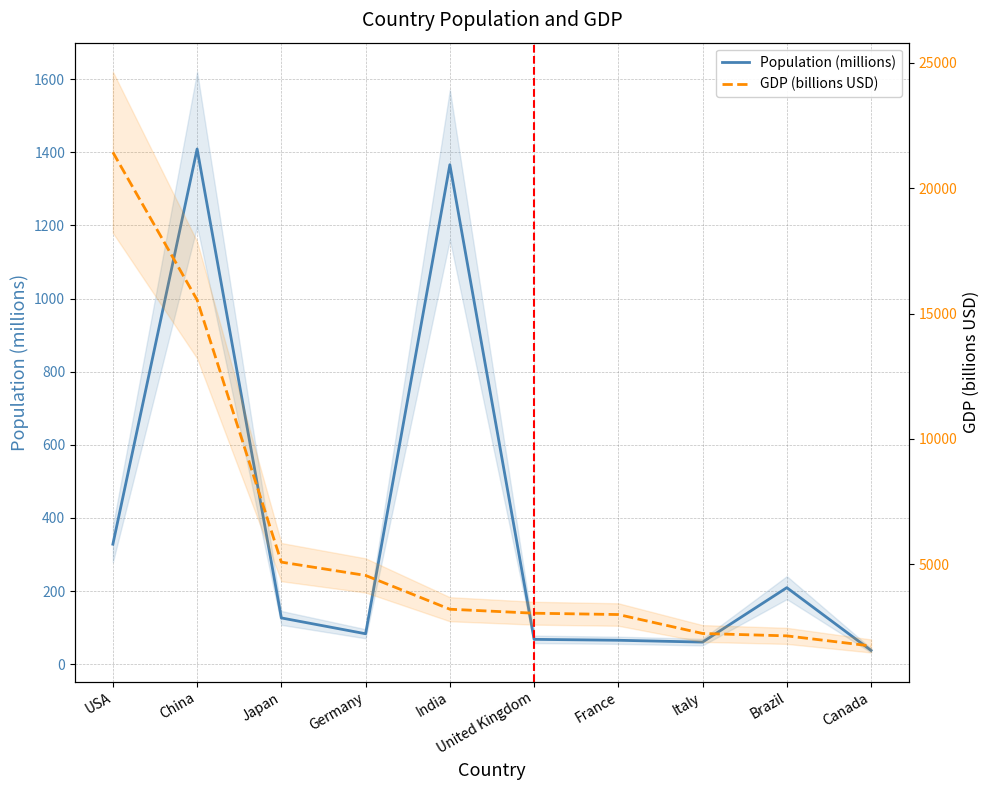

What is the lowest value of the Population (millions) series?

37.6